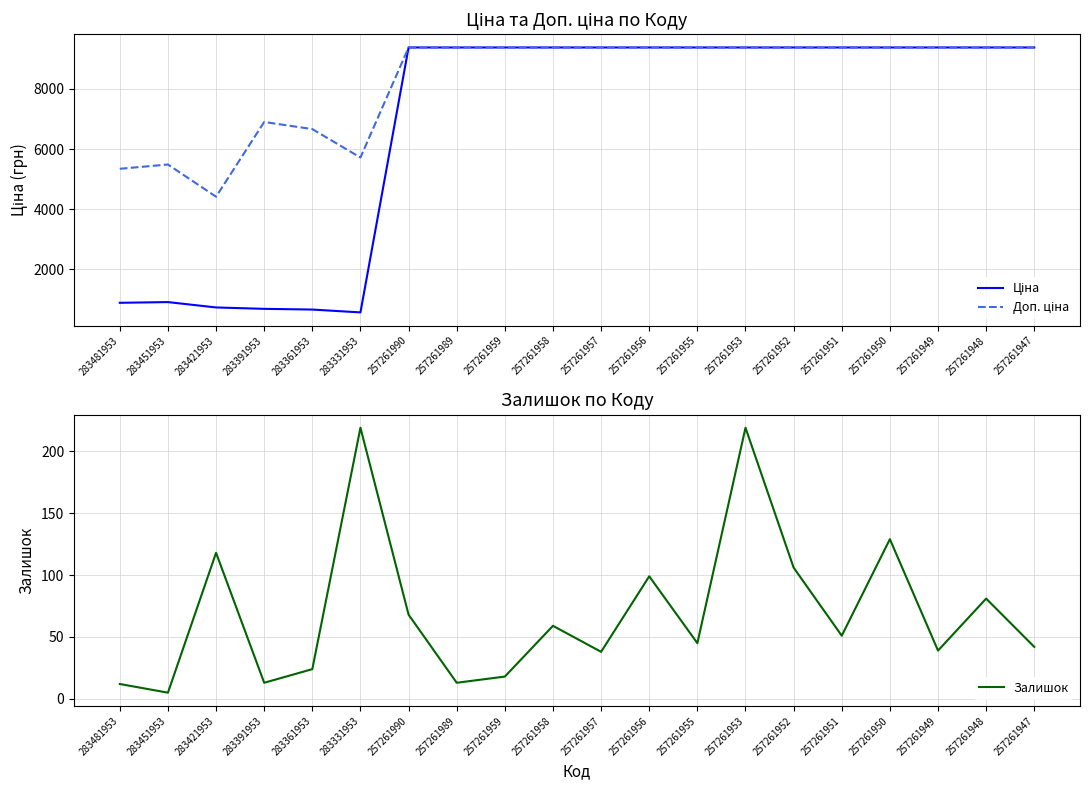

Reading right to left, extract all data points from this chart.

Ціна: 9379.3	9379.3	9379.3	9379.3	9379.3	9379.3	9379.3	9379.3	9379.3	9379.3	9379.3	9379.3	9379.3	9379.3	572.0	666.6	690.2	736.3	914.8	891.2
Доп. ціна: 9379.3	9379.3	9379.3	9379.3	9379.3	9379.3	9379.3	9379.3	9379.3	9379.3	9379.3	9379.3	9379.3	9379.3	5720.5	6666.0	6902.4	4418.0	5488.9	5347.0
Залишок: 42.0	81.0	39.0	129.0	51.0	106.0	219.0	45.0	99.0	38.0	59.0	18.0	13.0	68.0	219.0	24.0	13.0	118.0	5.0	12.0